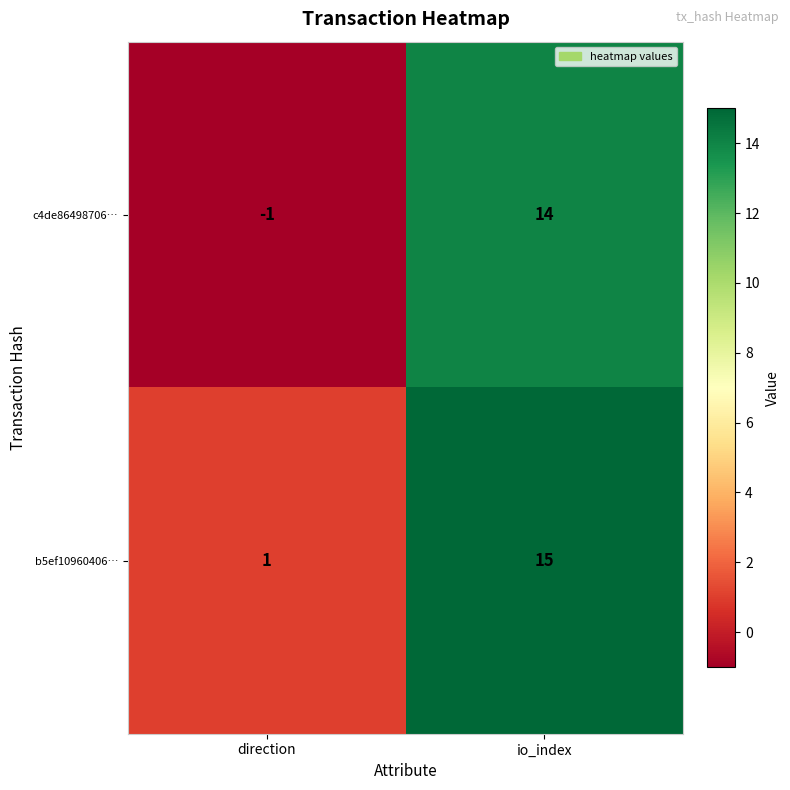

Where is c4de86498706… nearest to the value 6?

direction